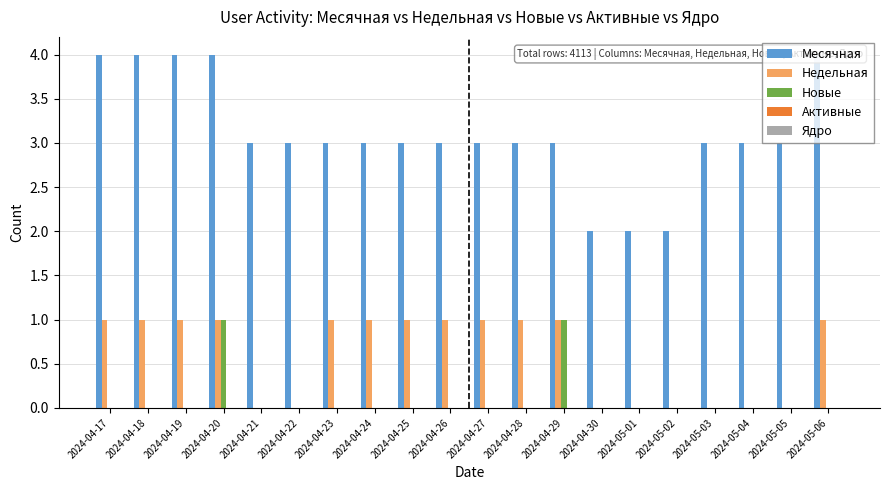

Reading right to left, what are all the values shown in this chart?

Месячная: 2024-05-06=4	2024-05-05=3	2024-05-04=3	2024-05-03=3	2024-05-02=2	2024-05-01=2	2024-04-30=2	2024-04-29=3	2024-04-28=3	2024-04-27=3	2024-04-26=3	2024-04-25=3	2024-04-24=3	2024-04-23=3	2024-04-22=3	2024-04-21=3	2024-04-20=4	2024-04-19=4	2024-04-18=4	2024-04-17=4
Недельная: 2024-05-06=1	2024-05-05=0	2024-05-04=0	2024-05-03=0	2024-05-02=0	2024-05-01=0	2024-04-30=0	2024-04-29=1	2024-04-28=1	2024-04-27=1	2024-04-26=1	2024-04-25=1	2024-04-24=1	2024-04-23=1	2024-04-22=0	2024-04-21=0	2024-04-20=1	2024-04-19=1	2024-04-18=1	2024-04-17=1
Новые: 2024-05-06=0	2024-05-05=0	2024-05-04=0	2024-05-03=0	2024-05-02=0	2024-05-01=0	2024-04-30=0	2024-04-29=1	2024-04-28=0	2024-04-27=0	2024-04-26=0	2024-04-25=0	2024-04-24=0	2024-04-23=0	2024-04-22=0	2024-04-21=0	2024-04-20=1	2024-04-19=0	2024-04-18=0	2024-04-17=0
Активные: 2024-05-06=0	2024-05-05=0	2024-05-04=0	2024-05-03=0	2024-05-02=0	2024-05-01=0	2024-04-30=0	2024-04-29=0	2024-04-28=0	2024-04-27=0	2024-04-26=0	2024-04-25=0	2024-04-24=0	2024-04-23=0	2024-04-22=0	2024-04-21=0	2024-04-20=0	2024-04-19=0	2024-04-18=0	2024-04-17=0
Ядро: 2024-05-06=0	2024-05-05=0	2024-05-04=0	2024-05-03=0	2024-05-02=0	2024-05-01=0	2024-04-30=0	2024-04-29=0	2024-04-28=0	2024-04-27=0	2024-04-26=0	2024-04-25=0	2024-04-24=0	2024-04-23=0	2024-04-22=0	2024-04-21=0	2024-04-20=0	2024-04-19=0	2024-04-18=0	2024-04-17=0